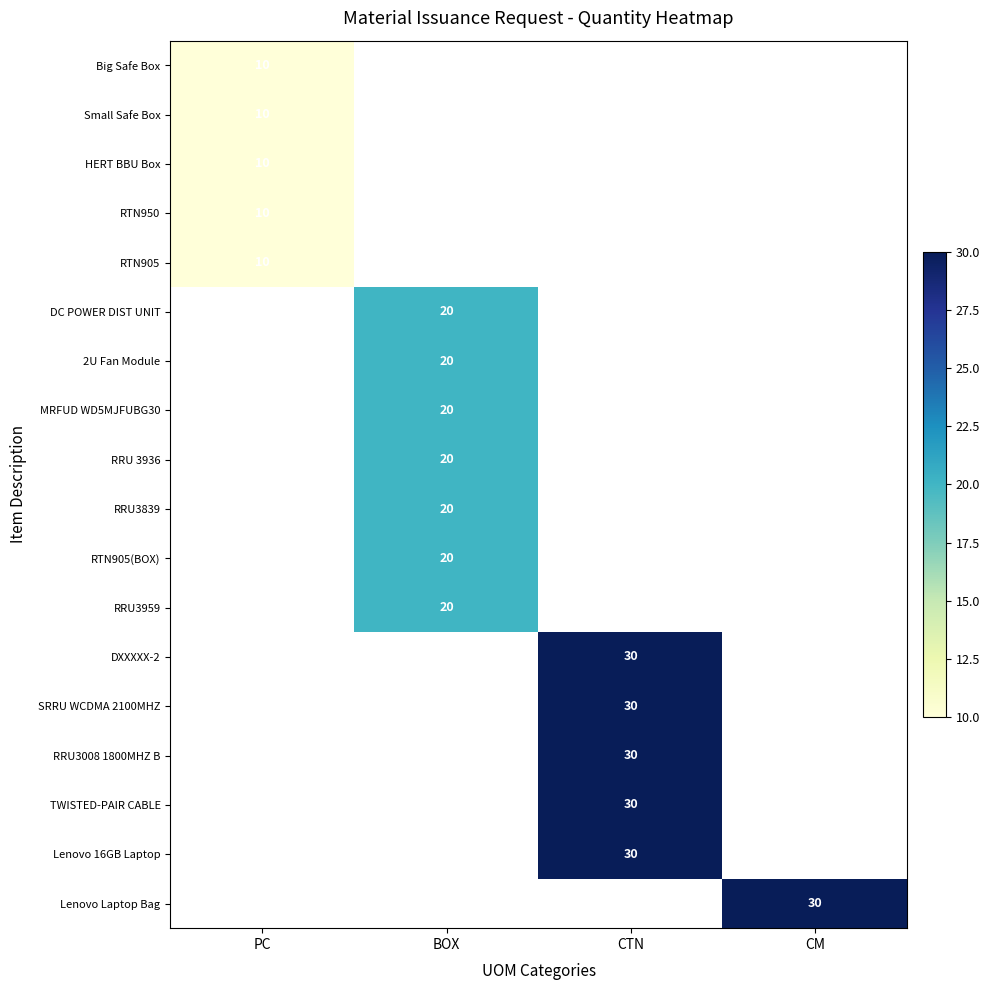

The value of Big Safe Box at PC is 5.5. True or false?

False